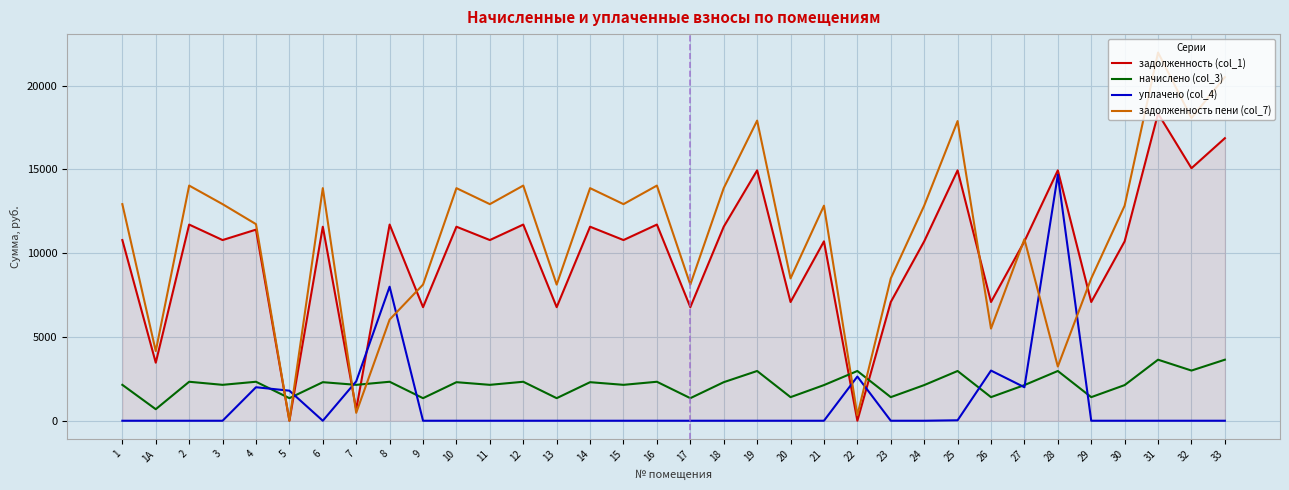

How many times do задолженность (col_1) and уплачено (col_4) cross each other?

6